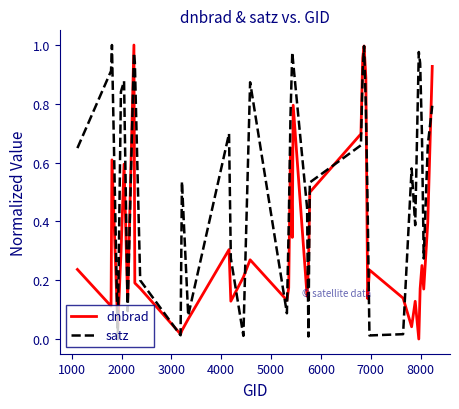

Which series has the largest total across all categories?

satz